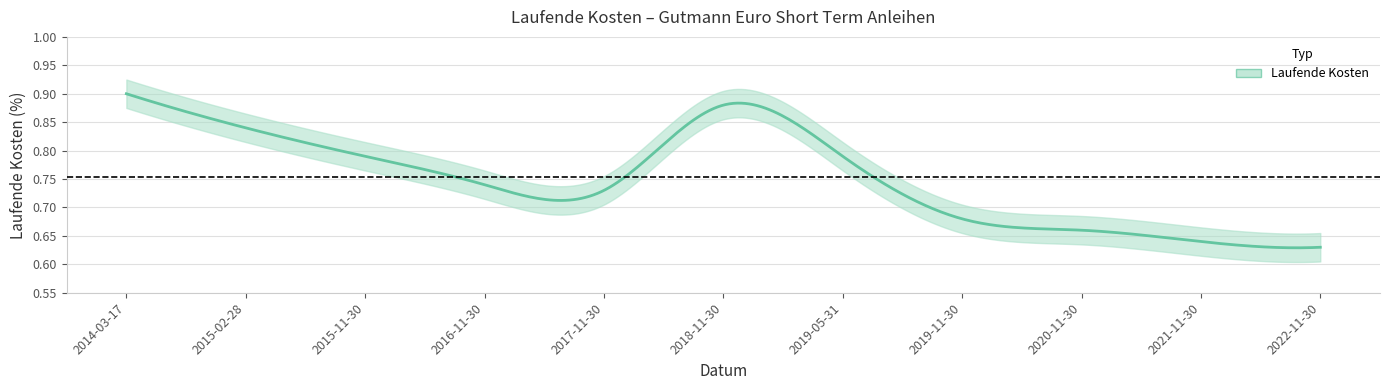

How many lines are shown in the chart?

1